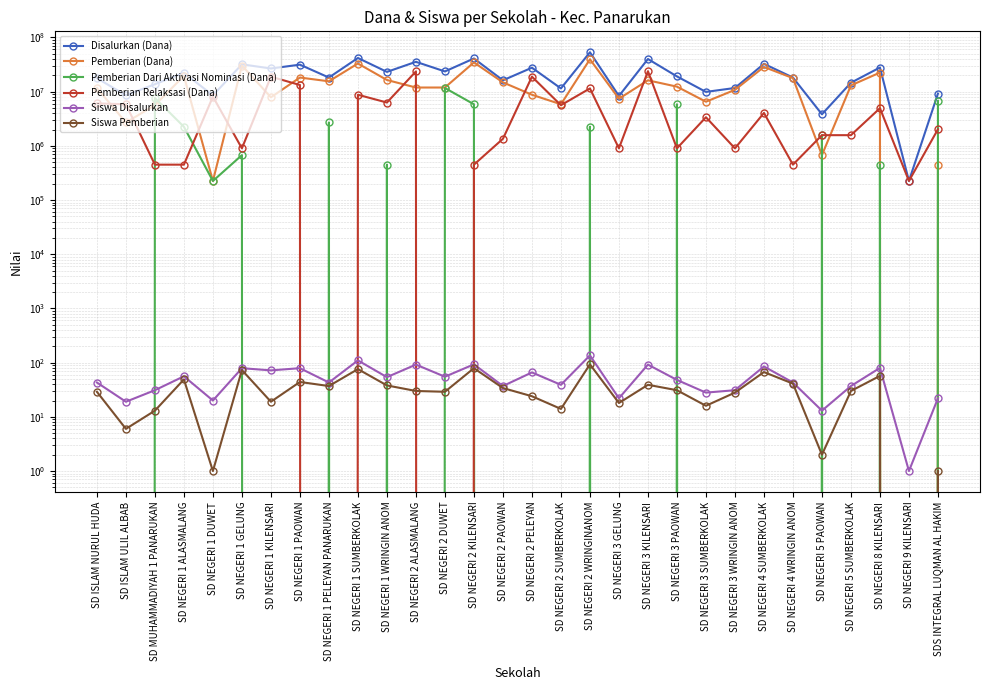

At how many categories does at least one series exceed 4548155?

28